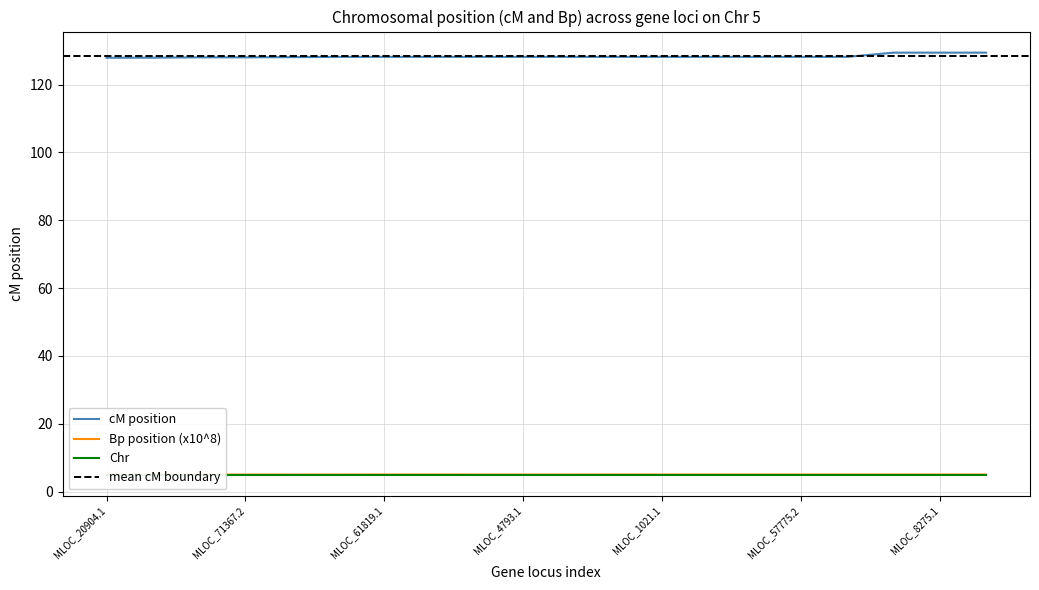

The cM position series shows 196.0 at MLOC_71367.2. True or false?

False